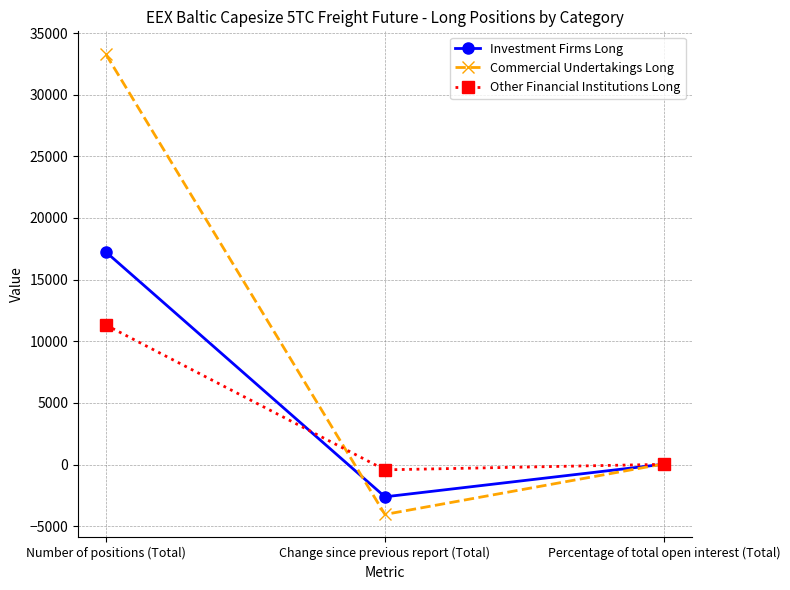

Which series has the largest range (max minus min)?

Commercial Undertakings Long